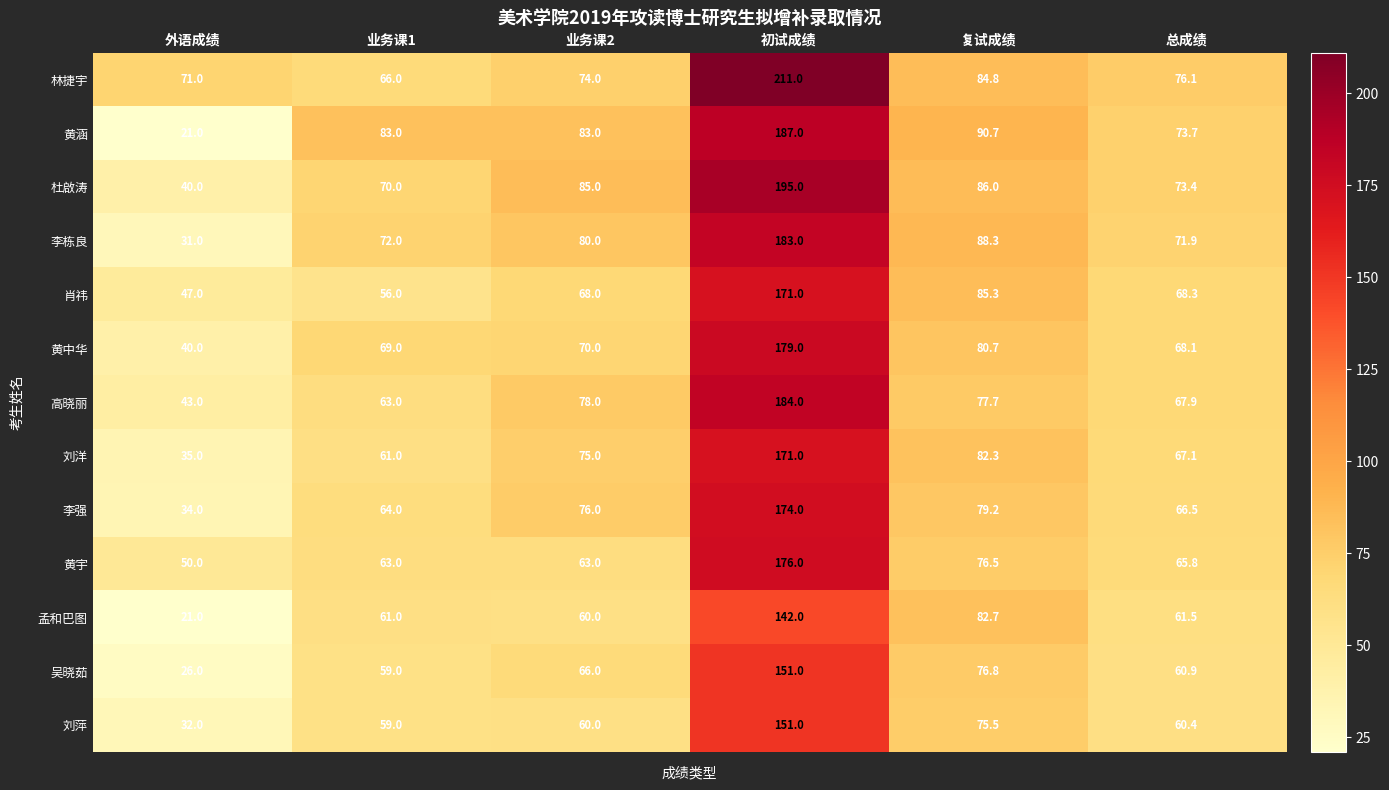

What is the difference between the highest and lowest values at 初试成绩?

69.0